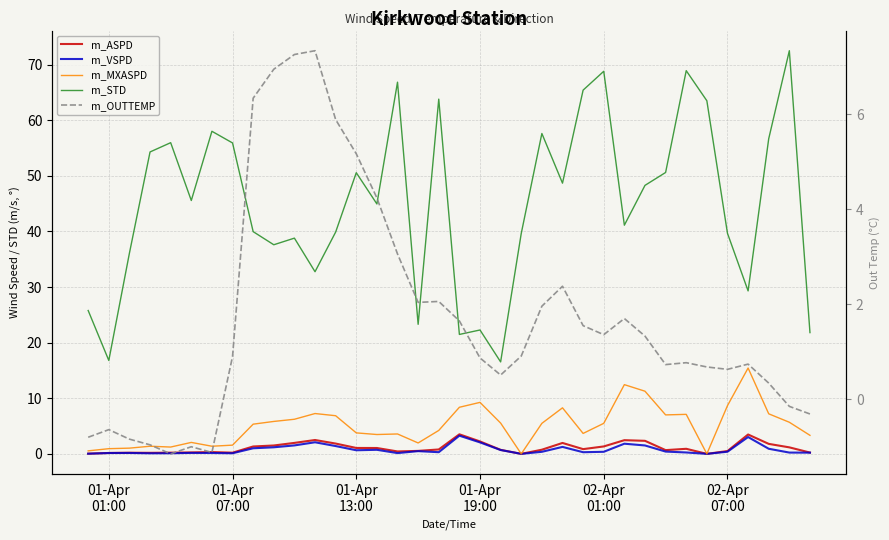

Does the chart have visible grid lines?

Yes